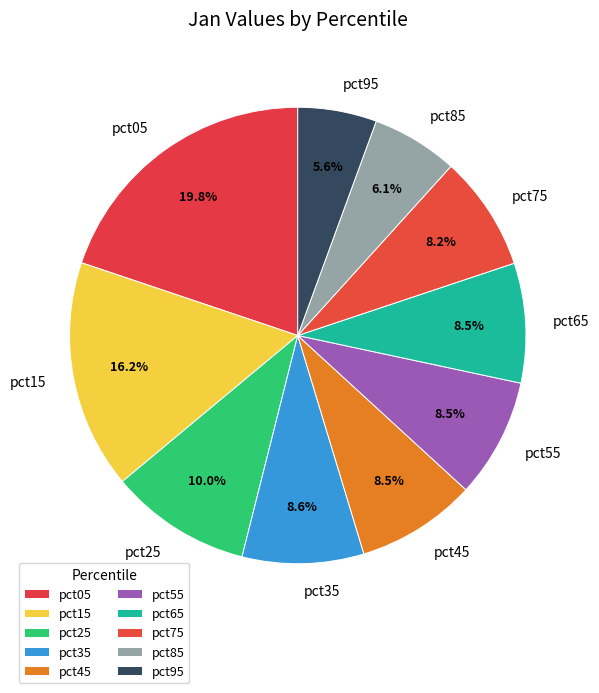

What percentage is the pct05 slice, to the nearest percent?

20%